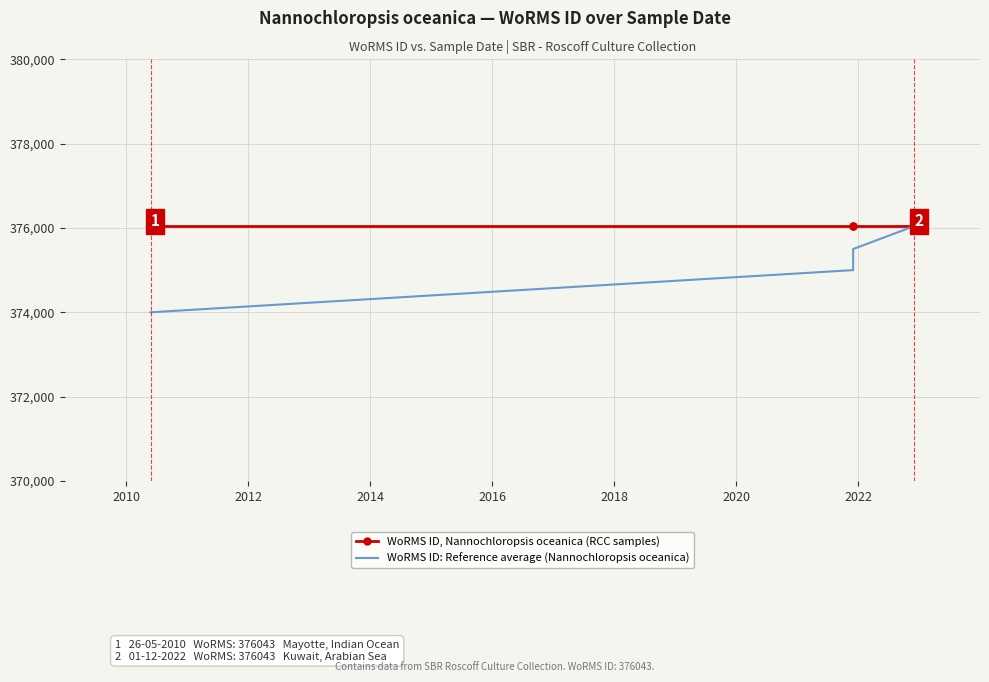

Reading left to right, transcribe all the data shown in this chart.

WoRMS ID, Nannochloropsis oceanica (RCC samples): 376043	376043	376043	376043	376043
WoRMS ID: Reference average (Nannochloropsis oceanica): 374000	375000	375500	376043	376043